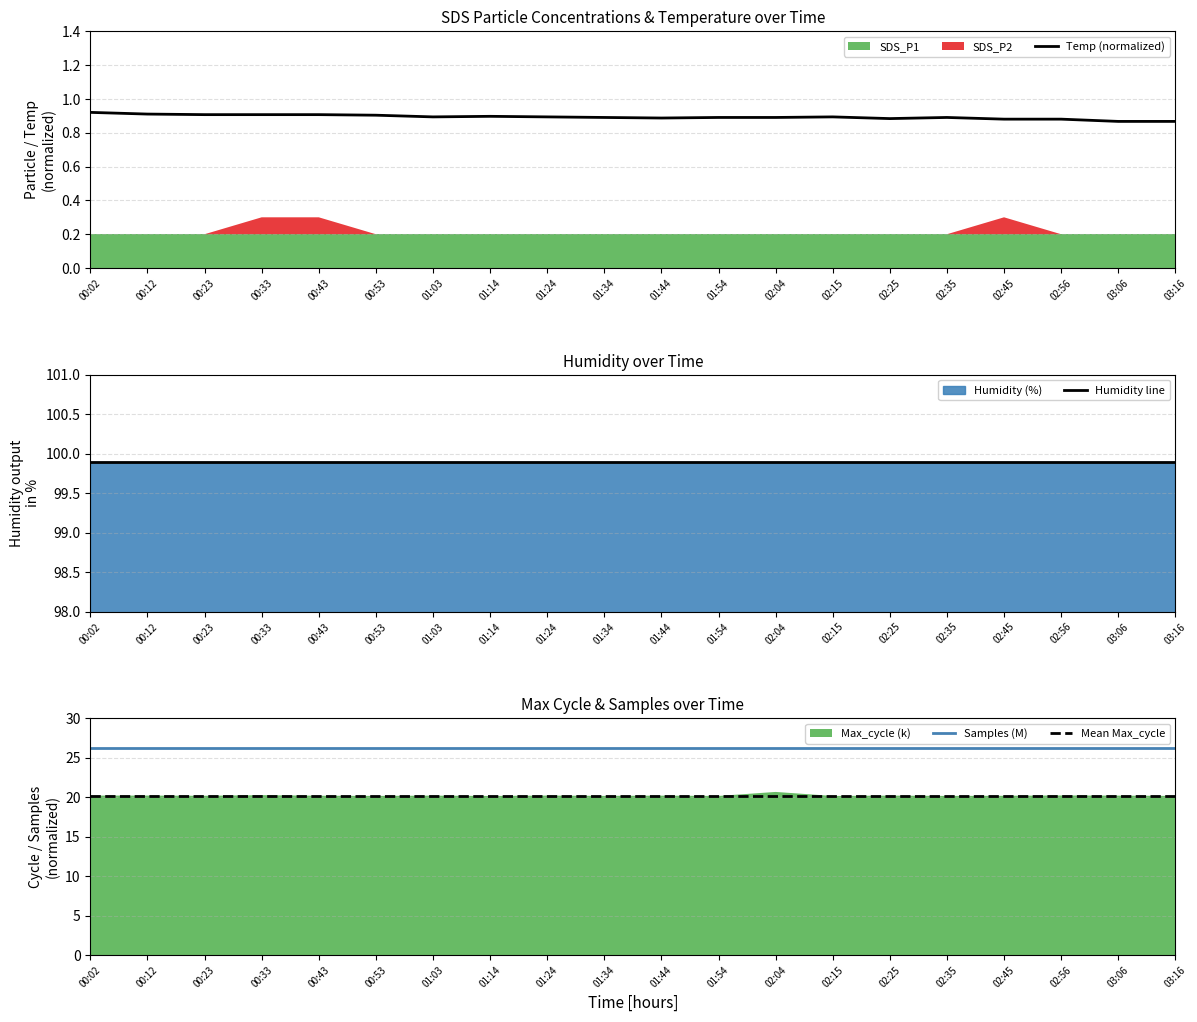

The value of Humidity line at 02:35 is 50.2. True or false?

False